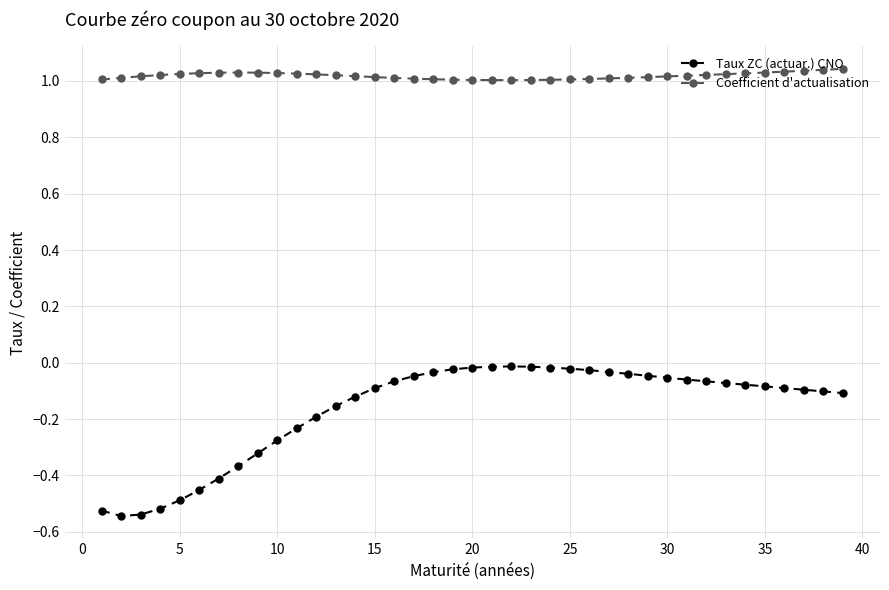

True or false: Coefficient d'actualisation has more than 0 interior local peaks.

True